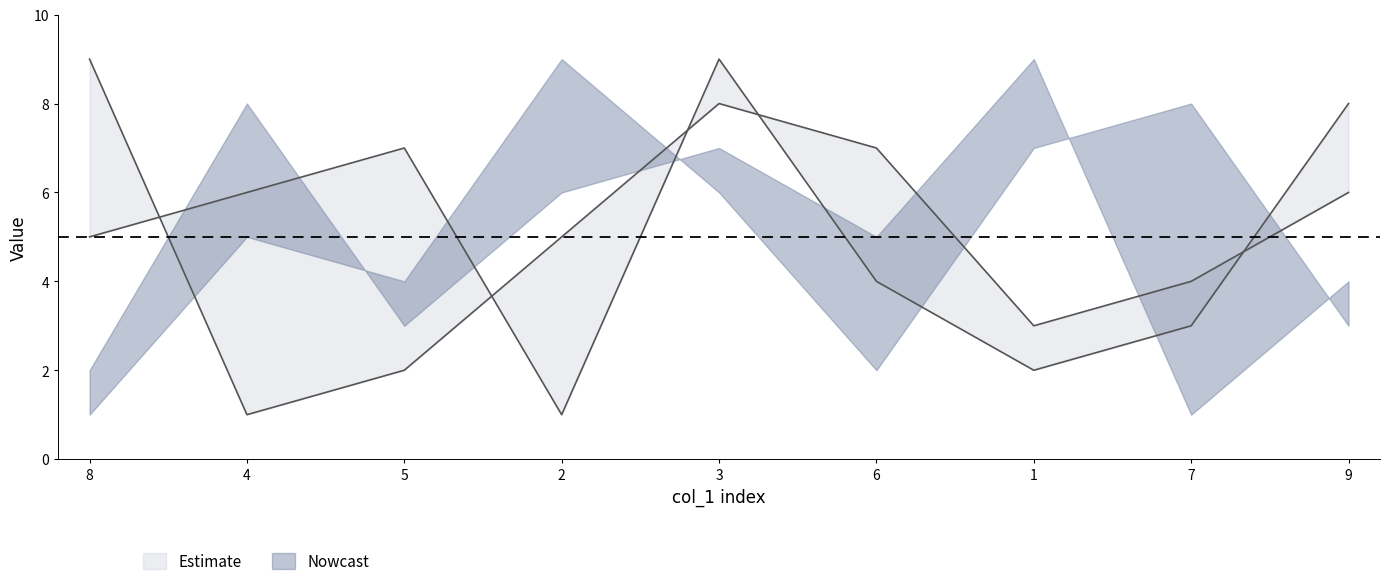

What is the maximum value for col_2?

9